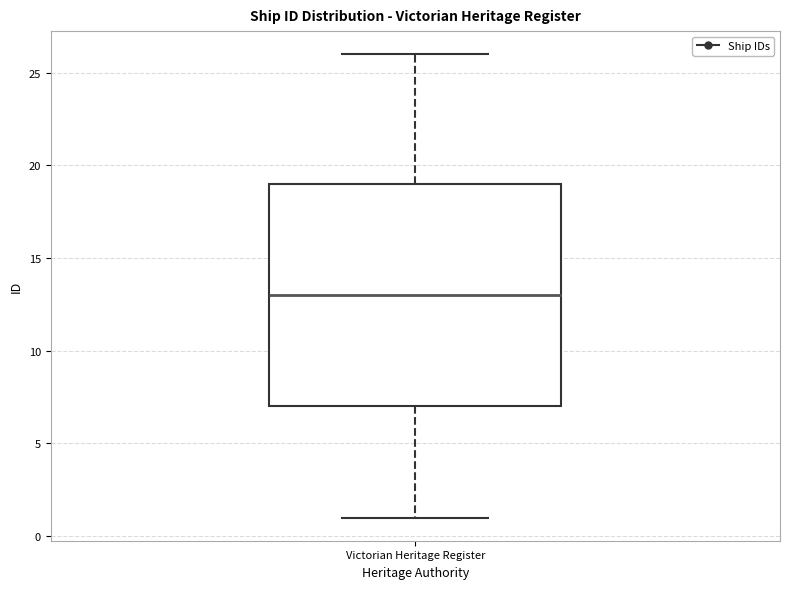

Transcribe this box plot: give where the median line is, the range the box spans, and where the two whiskers end, as read against the y-axis. The values are not printed on the chart, so give them approximately, as read against the axis.

median 13, box 7 to 19, whiskers 1 to 26